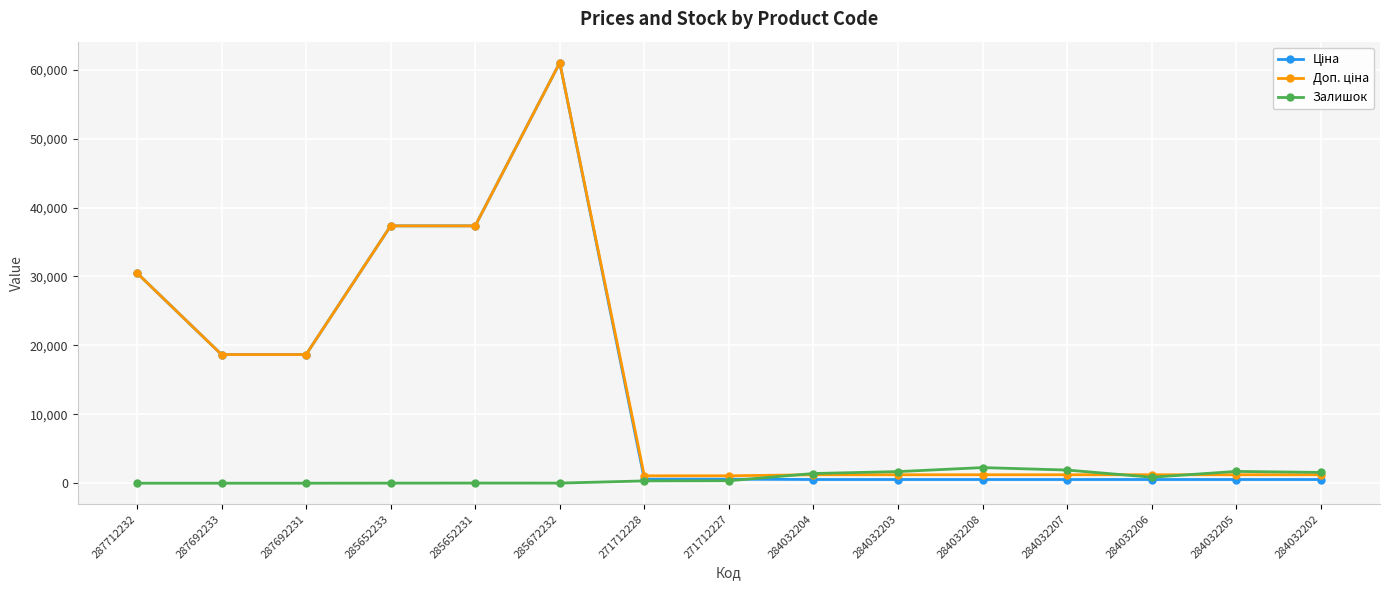

What is the label of the 15th point from the left?

284032202